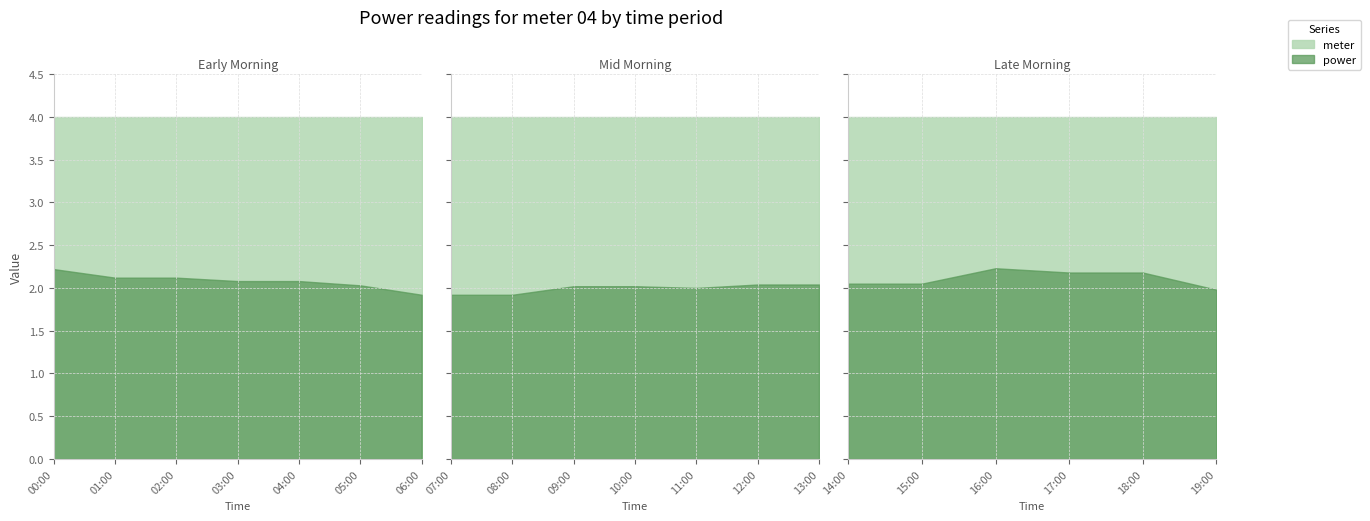

The power series shows 2.0 at 09:00. True or false?

True